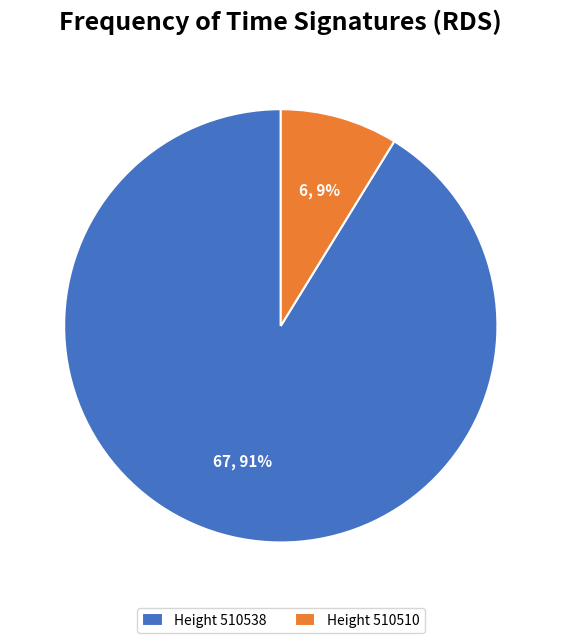

Which category has the smallest portion of the pie?

Height 510510